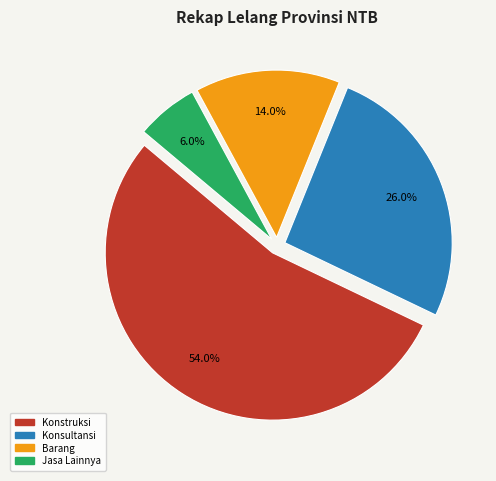

The Konstruksi slice represents 54% of the pie. True or false?

True